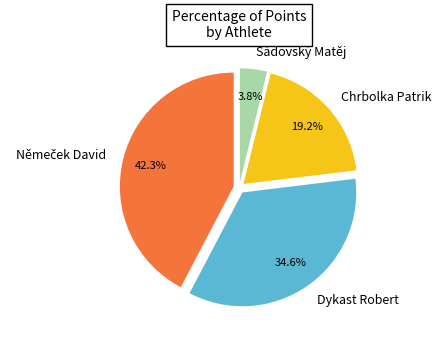

How much of the chart is everything except Chrbolka Patrik?

80.8%